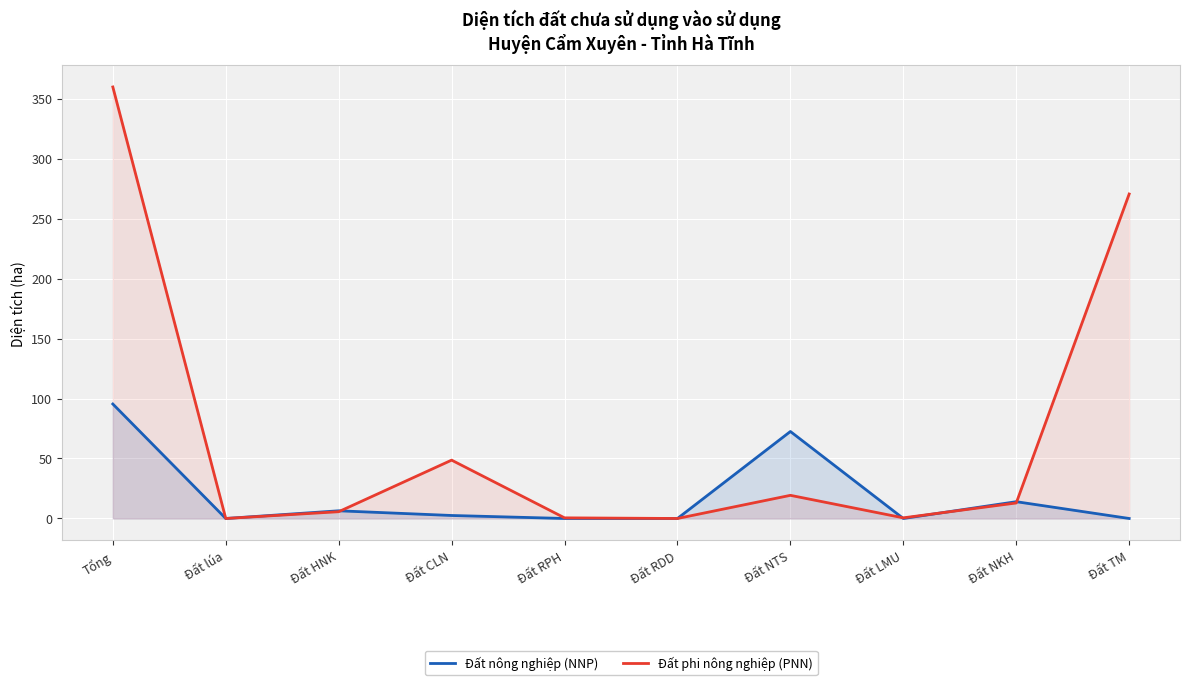

Reading right to left, transcribe all the data shown in this chart.

Đất nông nghiệp (NNP): 0.0	14.0	0.0	72.5	0.0	0.0	2.5	6.4	0.0	95.4
Đất phi nông nghiệp (PNN): 270.4	12.9	0.5	19.3	0.0	0.5	48.6	5.7	0.0	359.6